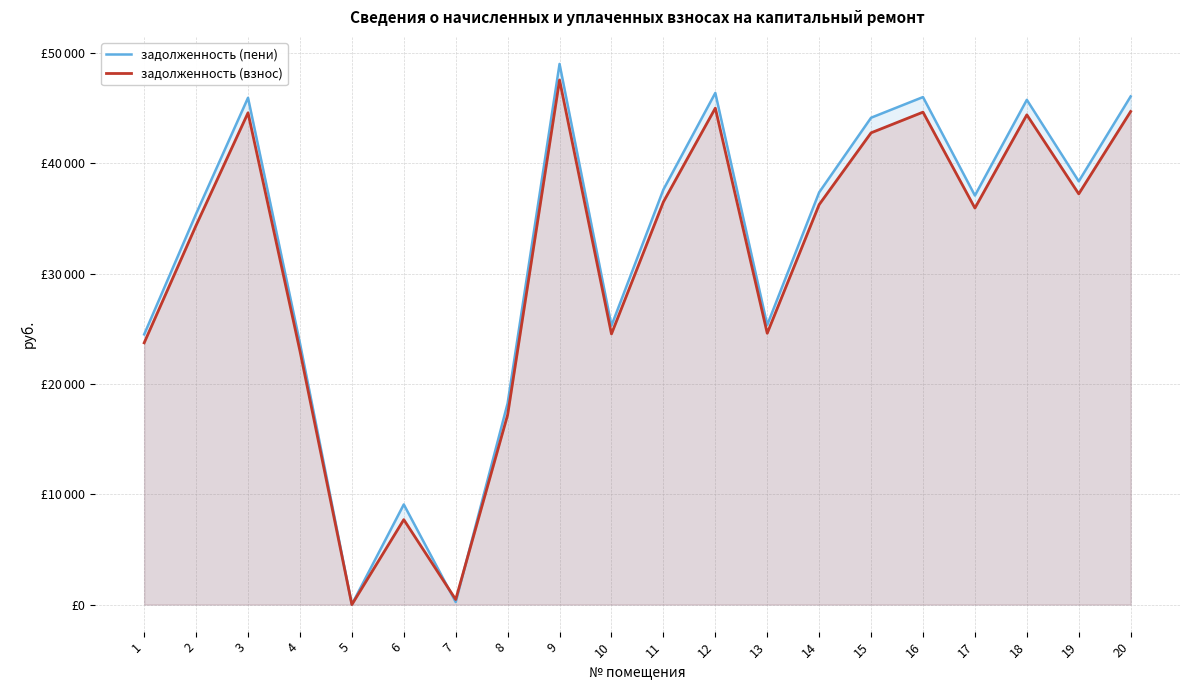

Where do задолженность (взнос) and задолженность (пени) first cross each other?

6 and 7